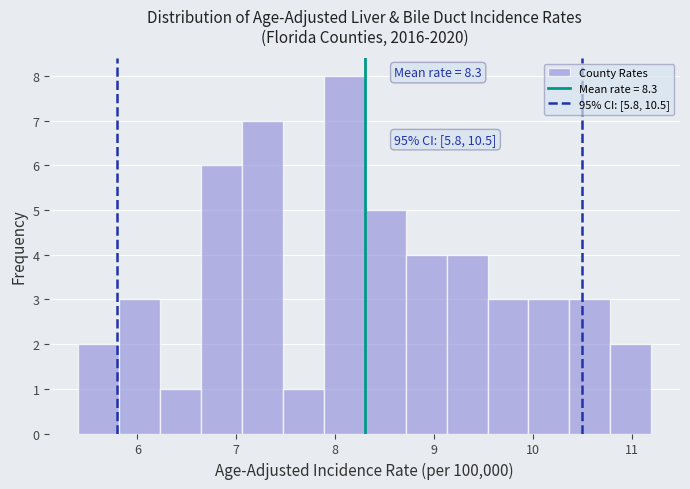

Over which range of the x-axis is the bar tallest?

7.9 to 8.3